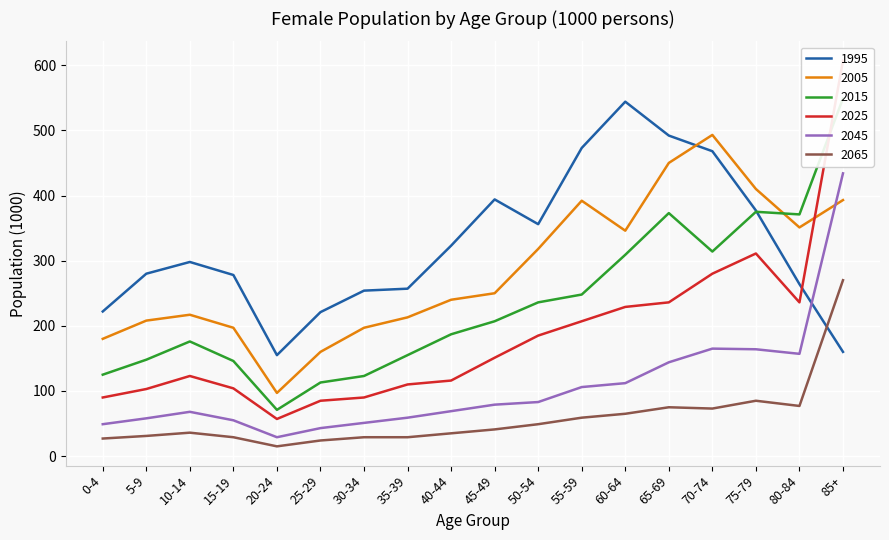

Reading left to right, list all the values displayed in this chart.

1995: 222	280	298	278	155	221	254	257	323	394	356	473	544	492	468	377	264	160
2005: 180	208	217	197	97	160	197	213	240	250	318	392	346	450	493	410	351	393
2015: 125	148	176	146	71	113	123	155	187	207	236	248	309	373	314	375	371	549
2025: 90	103	123	104	57	85	90	110	116	151	185	207	229	236	280	311	236	607
2045: 49	58	68	55	29	43	51	59	69	79	83	106	112	144	165	164	157	434
2065: 27	31	36	29	15	24	29	29	35	41	49	59	65	75	73	85	77	270